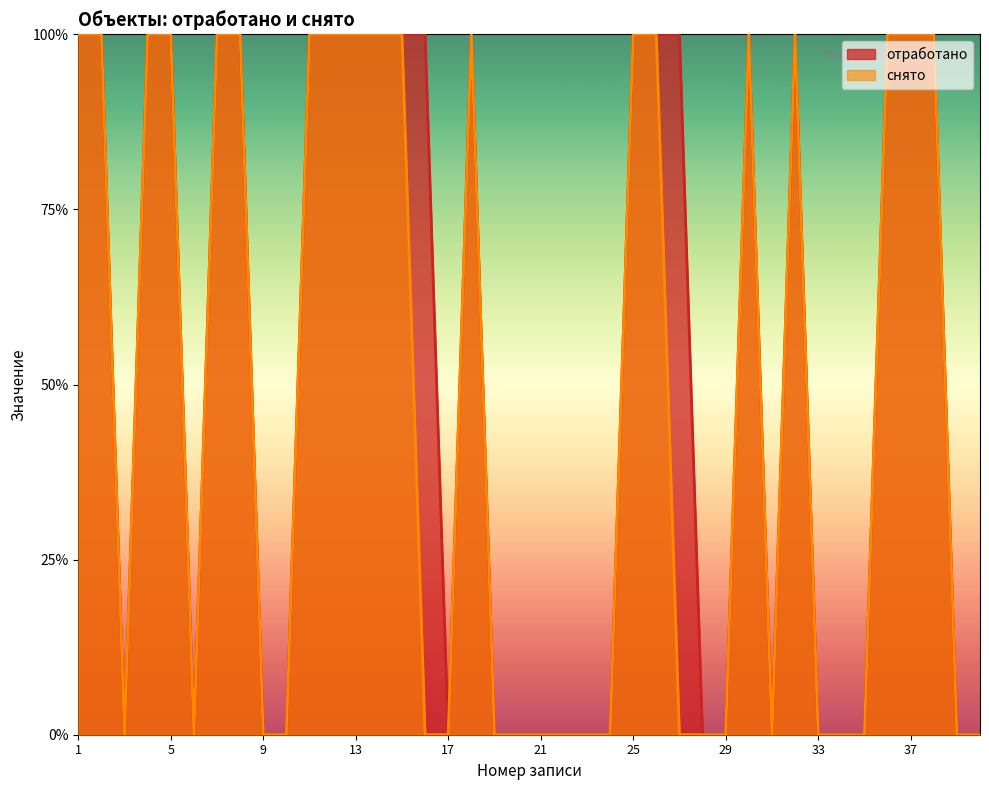

Between 26 and 39, which series saw the biggest shift?

отработано